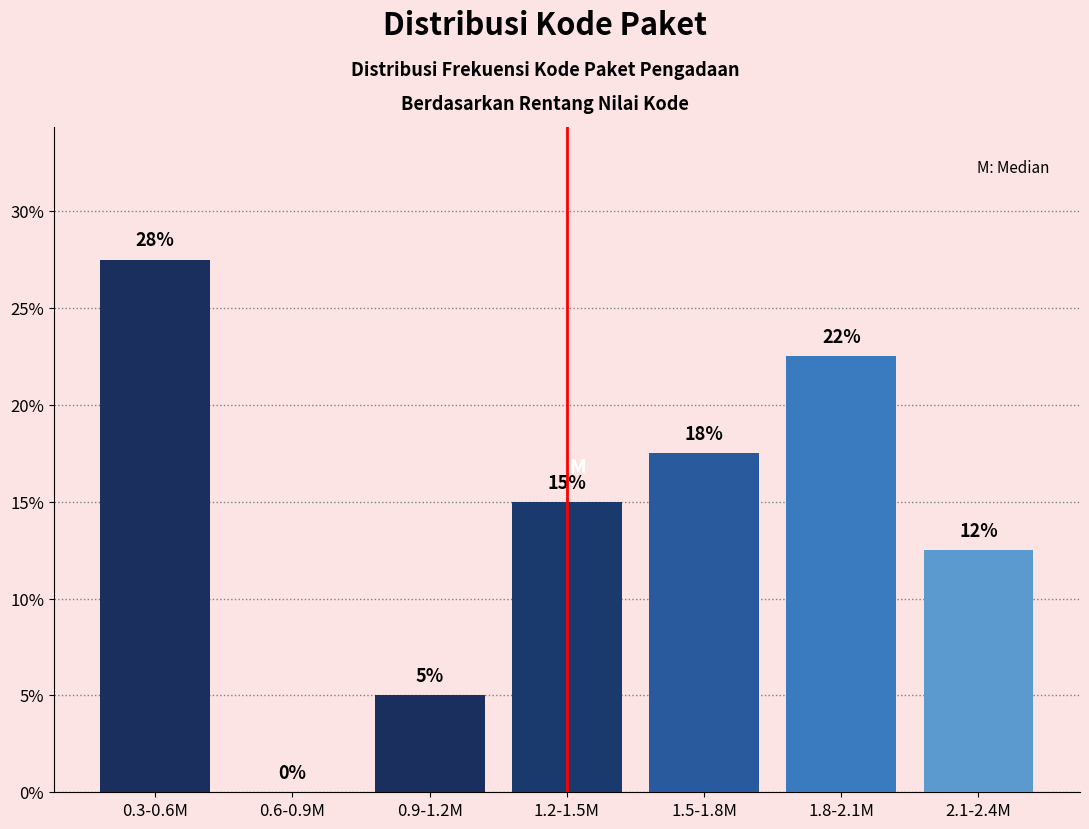

Are the bars horizontal?

No